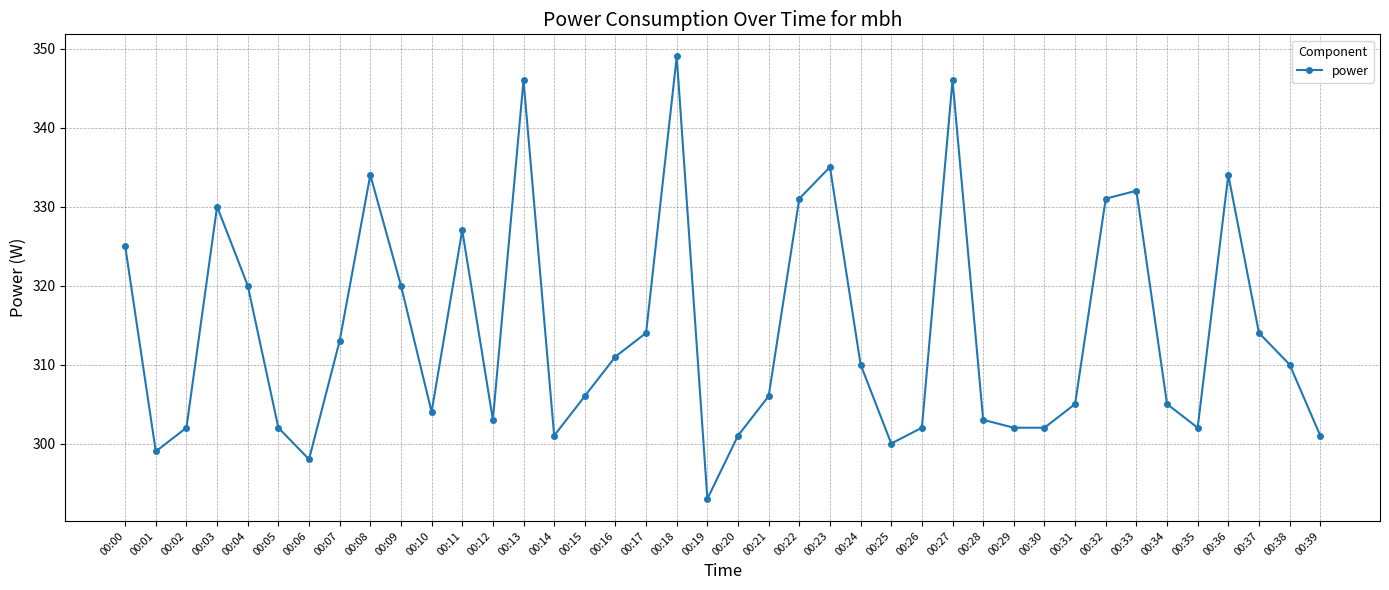

Reading left to right, list all the values displayed in this chart.

00:00=325	00:01=299	00:02=302	00:03=330	00:04=320	00:05=302	00:06=298	00:07=313	00:08=334	00:09=320	00:10=304	00:11=327	00:12=303	00:13=346	00:14=301	00:15=306	00:16=311	00:17=314	00:18=349	00:19=293	00:20=301	00:21=306	00:22=331	00:23=335	00:24=310	00:25=300	00:26=302	00:27=346	00:28=303	00:29=302	00:30=302	00:31=305	00:32=331	00:33=332	00:34=305	00:35=302	00:36=334	00:37=314	00:38=310	00:39=301